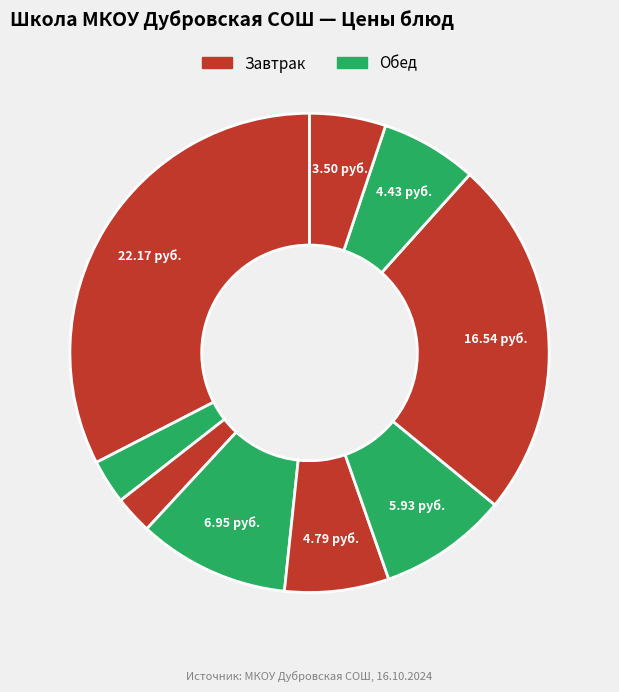

Which slice is the smallest?

хлеб (завтрак)